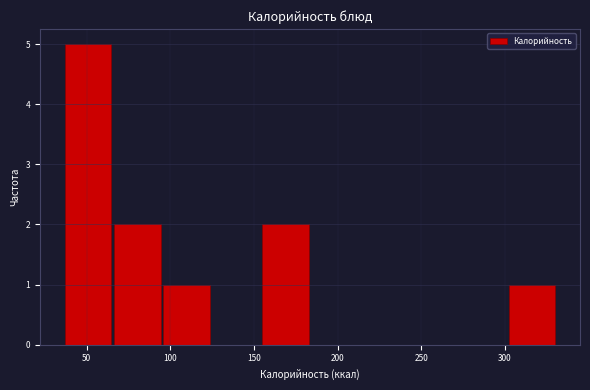

What is the height of the bar covering 301.5 to 331.0 on the x-axis? Neither the bar edges nor the heights are printed on the chart, so give them approximately, as read against the axes.

1